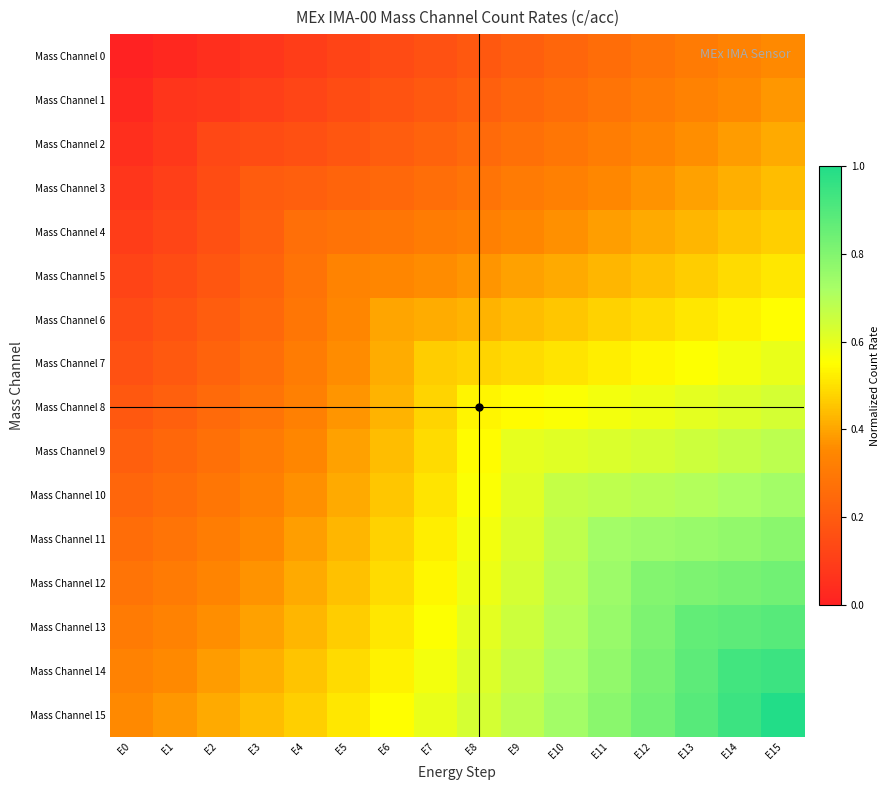

Reading left to right, transcribe all the data shown in this chart.

Mass Channel 0: E0=0.0	E1=0.0	E2=0.0	E3=0.1	E4=0.1	E5=0.1	E6=0.1	E7=0.2	E8=0.2	E9=0.2	E10=0.2	E11=0.3	E12=0.3	E13=0.3	E14=0.3	E15=0.4
Mass Channel 1: E0=0.0	E1=0.1	E2=0.1	E3=0.1	E4=0.1	E5=0.1	E6=0.2	E7=0.2	E8=0.2	E9=0.2	E10=0.3	E11=0.3	E12=0.3	E13=0.3	E14=0.4	E15=0.4
Mass Channel 2: E0=0.0	E1=0.1	E2=0.1	E3=0.1	E4=0.2	E5=0.2	E6=0.2	E7=0.2	E8=0.2	E9=0.3	E10=0.3	E11=0.3	E12=0.3	E13=0.4	E14=0.4	E15=0.4
Mass Channel 3: E0=0.1	E1=0.1	E2=0.1	E3=0.2	E4=0.2	E5=0.2	E6=0.2	E7=0.3	E8=0.3	E9=0.3	E10=0.3	E11=0.3	E12=0.4	E13=0.4	E14=0.4	E15=0.4
Mass Channel 4: E0=0.1	E1=0.1	E2=0.2	E3=0.2	E4=0.3	E5=0.3	E6=0.3	E7=0.3	E8=0.3	E9=0.3	E10=0.4	E11=0.4	E12=0.4	E13=0.4	E14=0.5	E15=0.5
Mass Channel 5: E0=0.1	E1=0.1	E2=0.2	E3=0.2	E4=0.3	E5=0.3	E6=0.3	E7=0.4	E8=0.4	E9=0.4	E10=0.4	E11=0.4	E12=0.4	E13=0.5	E14=0.5	E15=0.5
Mass Channel 6: E0=0.1	E1=0.2	E2=0.2	E3=0.2	E4=0.3	E5=0.3	E6=0.4	E7=0.4	E8=0.4	E9=0.4	E10=0.5	E11=0.5	E12=0.5	E13=0.5	E14=0.5	E15=0.5
Mass Channel 7: E0=0.2	E1=0.2	E2=0.2	E3=0.3	E4=0.3	E5=0.4	E6=0.4	E7=0.5	E8=0.5	E9=0.5	E10=0.5	E11=0.5	E12=0.5	E13=0.6	E14=0.6	E15=0.6
Mass Channel 8: E0=0.2	E1=0.2	E2=0.2	E3=0.3	E4=0.3	E5=0.4	E6=0.4	E7=0.5	E8=0.5	E9=0.5	E10=0.6	E11=0.6	E12=0.6	E13=0.6	E14=0.6	E15=0.6
Mass Channel 9: E0=0.2	E1=0.2	E2=0.3	E3=0.3	E4=0.3	E5=0.4	E6=0.4	E7=0.5	E8=0.5	E9=0.6	E10=0.6	E11=0.6	E12=0.6	E13=0.7	E14=0.7	E15=0.7
Mass Channel 10: E0=0.2	E1=0.3	E2=0.3	E3=0.3	E4=0.4	E5=0.4	E6=0.5	E7=0.5	E8=0.6	E9=0.6	E10=0.7	E11=0.7	E12=0.7	E13=0.7	E14=0.7	E15=0.7
Mass Channel 11: E0=0.3	E1=0.3	E2=0.3	E3=0.3	E4=0.4	E5=0.4	E6=0.5	E7=0.5	E8=0.6	E9=0.6	E10=0.7	E11=0.7	E12=0.7	E13=0.8	E14=0.8	E15=0.8
Mass Channel 12: E0=0.3	E1=0.3	E2=0.3	E3=0.4	E4=0.4	E5=0.4	E6=0.5	E7=0.5	E8=0.6	E9=0.6	E10=0.7	E11=0.7	E12=0.8	E13=0.8	E14=0.8	E15=0.8
Mass Channel 13: E0=0.3	E1=0.3	E2=0.4	E3=0.4	E4=0.4	E5=0.5	E6=0.5	E7=0.6	E8=0.6	E9=0.7	E10=0.7	E11=0.8	E12=0.8	E13=0.9	E14=0.9	E15=0.9
Mass Channel 14: E0=0.3	E1=0.4	E2=0.4	E3=0.4	E4=0.5	E5=0.5	E6=0.5	E7=0.6	E8=0.6	E9=0.7	E10=0.7	E11=0.8	E12=0.8	E13=0.9	E14=0.9	E15=0.9
Mass Channel 15: E0=0.4	E1=0.4	E2=0.4	E3=0.4	E4=0.5	E5=0.5	E6=0.5	E7=0.6	E8=0.6	E9=0.7	E10=0.7	E11=0.8	E12=0.8	E13=0.9	E14=0.9	E15=1.0